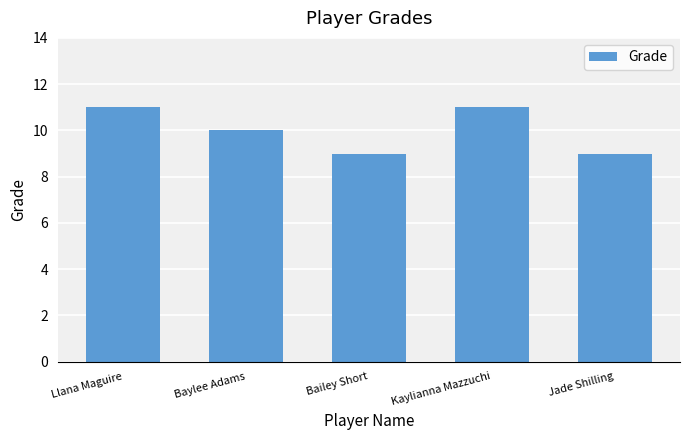

What is the ratio of the value at Kaylianna Mazzuchi to the value at Baylee Adams?

1.1